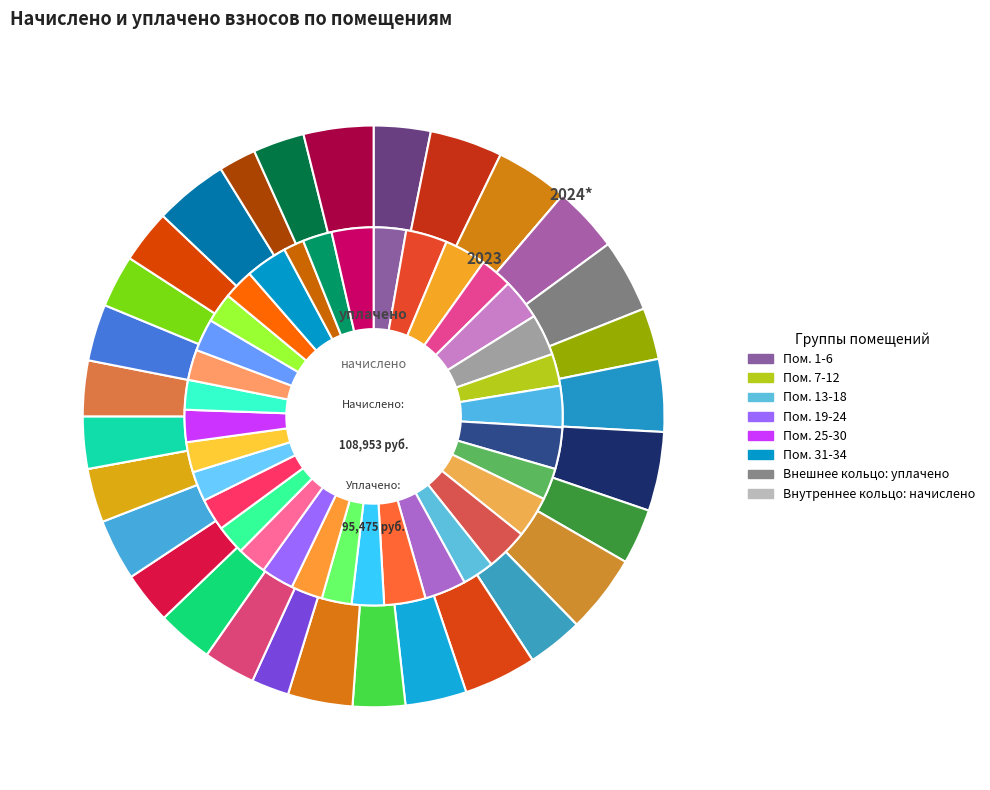

True or false: 14 accounts for 9% of the total.

False